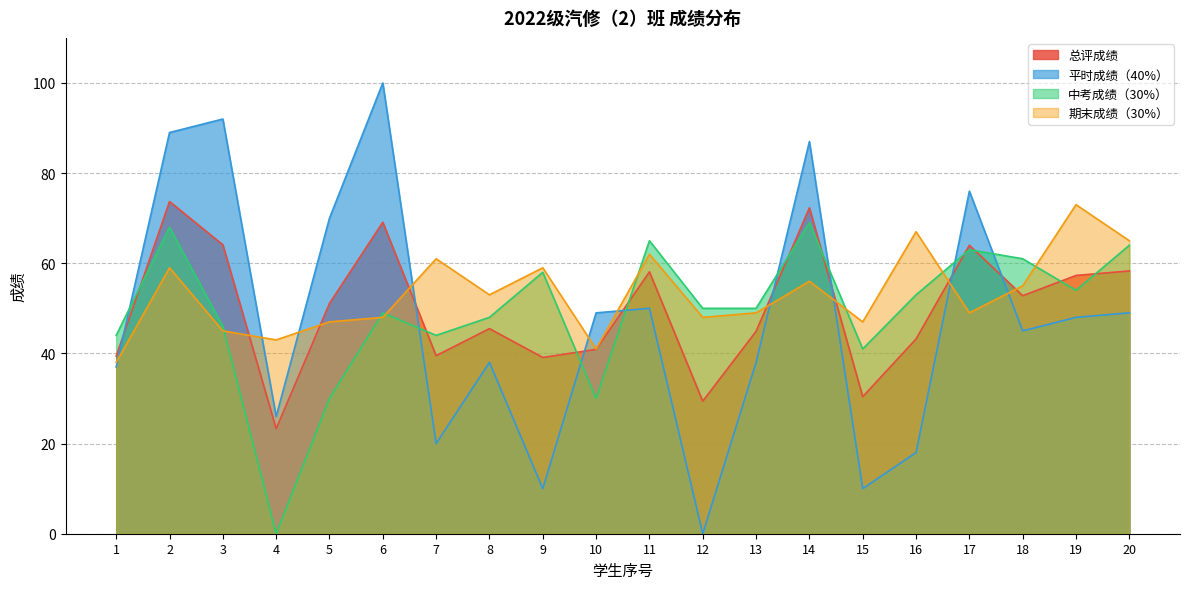

How many lines are shown in the chart?

4